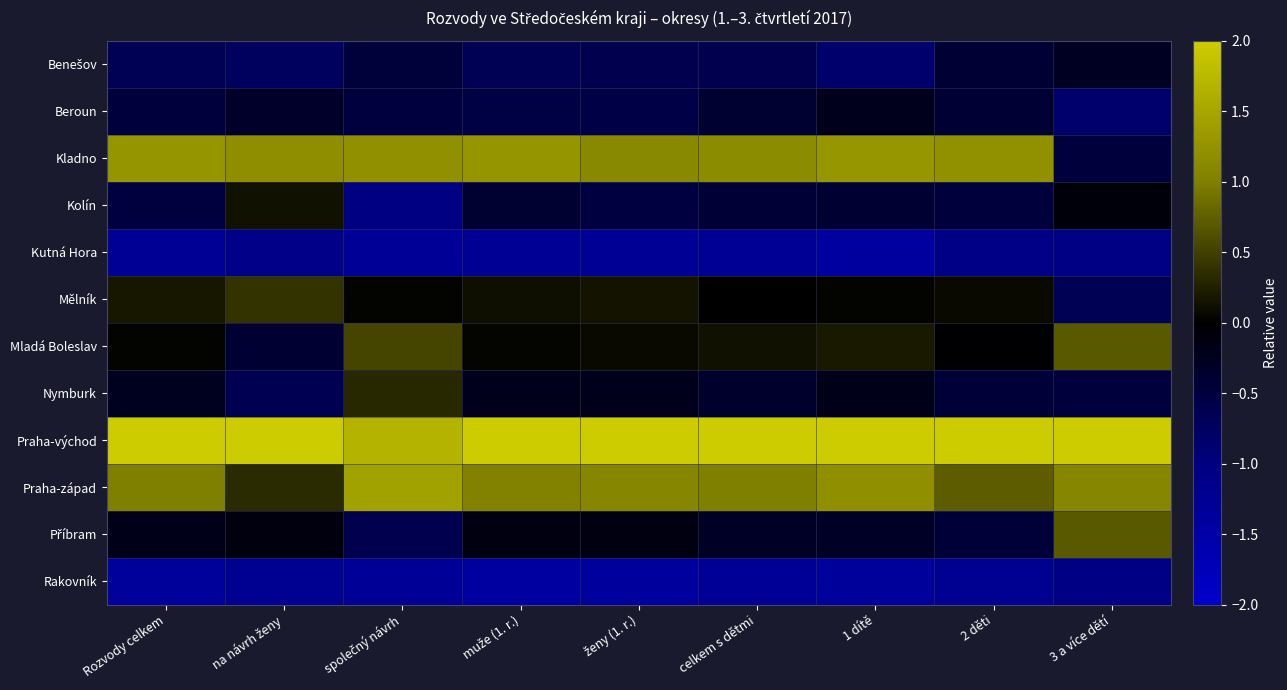

What is the spread (max minus min) of values at Rozvody celkem?

3.6